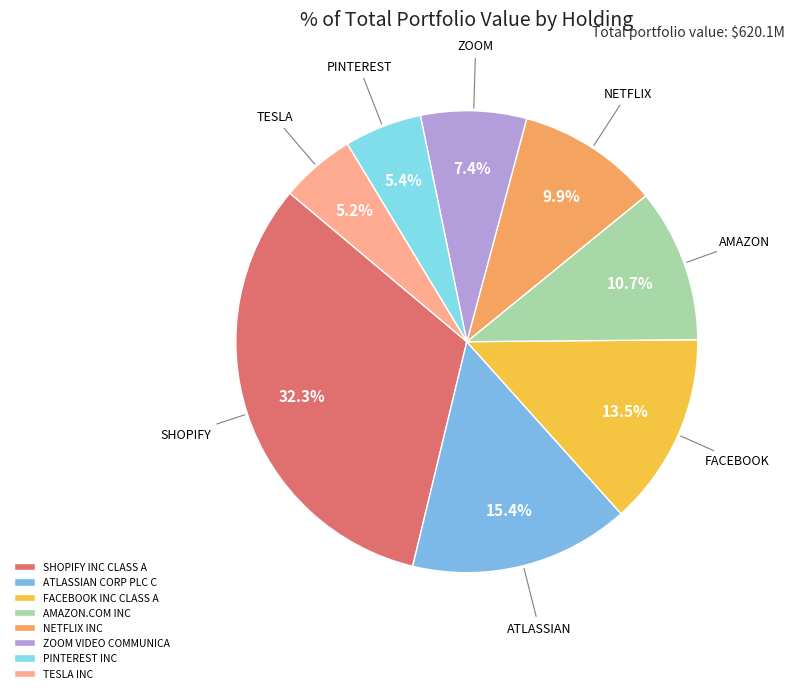

Which category has the smallest portion of the pie?

TESLA INC